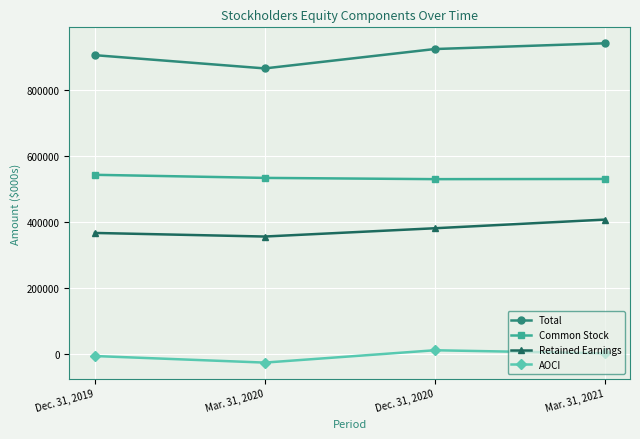

List the labels in order of Common Stock value, smallest first.

Dec. 31, 2020, Mar. 31, 2021, Mar. 31, 2020, Dec. 31, 2019